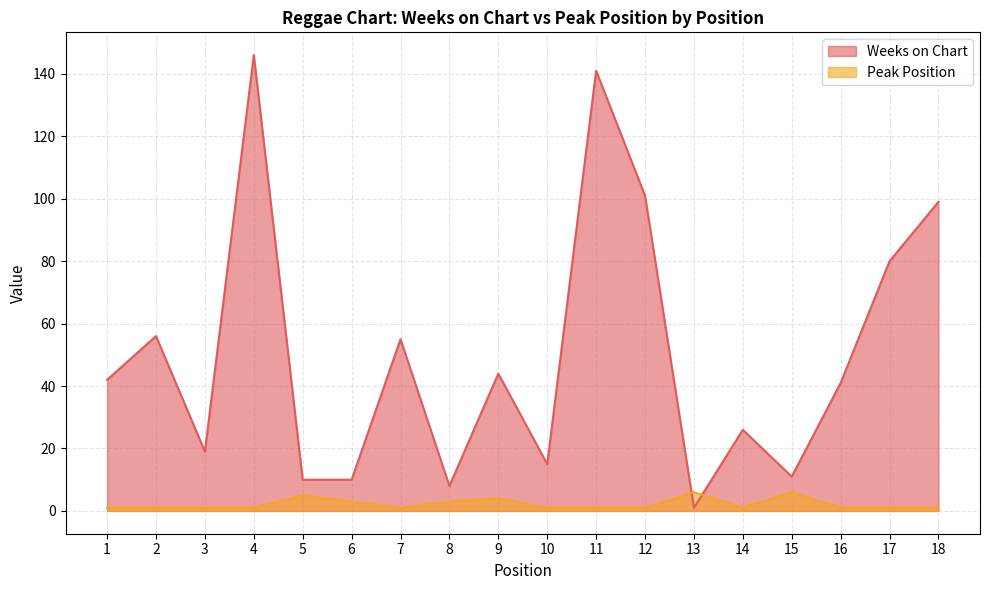

What is the difference between the highest and lowest values at 6?

7